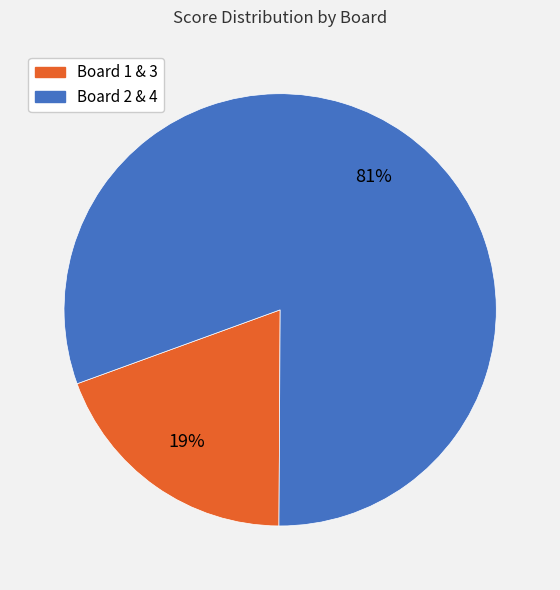

To the nearest percent, what is the average slice percentage?

50%